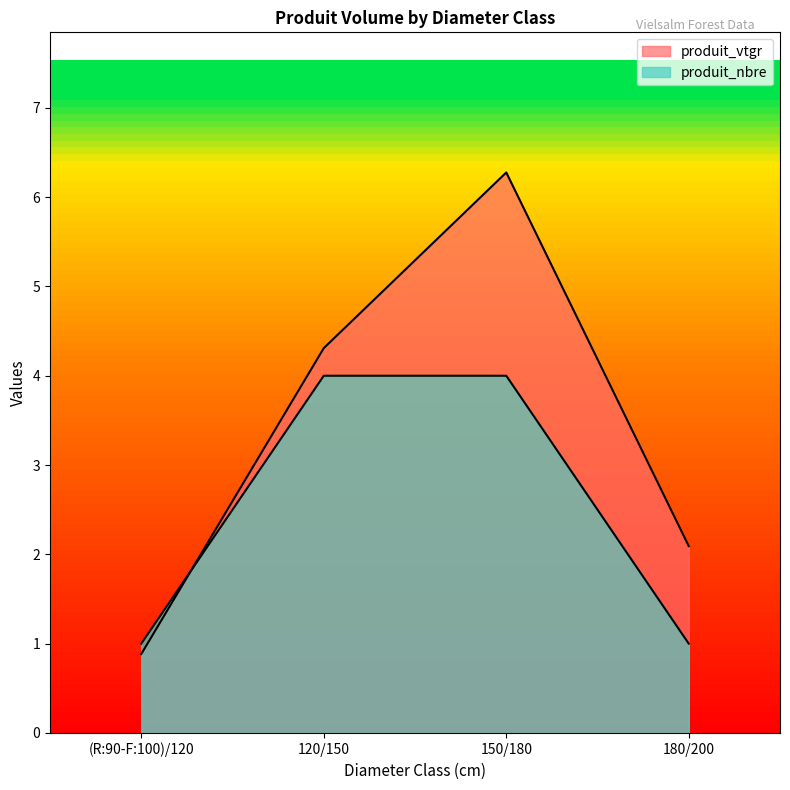

After their last crossing, which series has the higher values: produit_nbre or produit_vtgr?

produit_vtgr